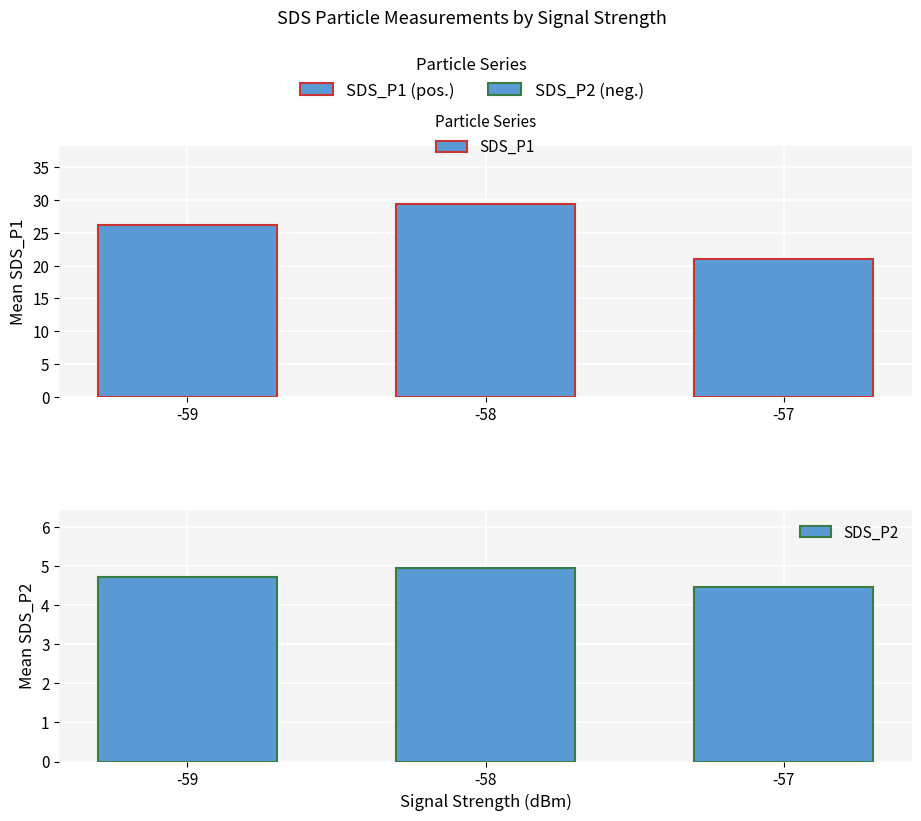

How many distinct data groups are displayed?

2